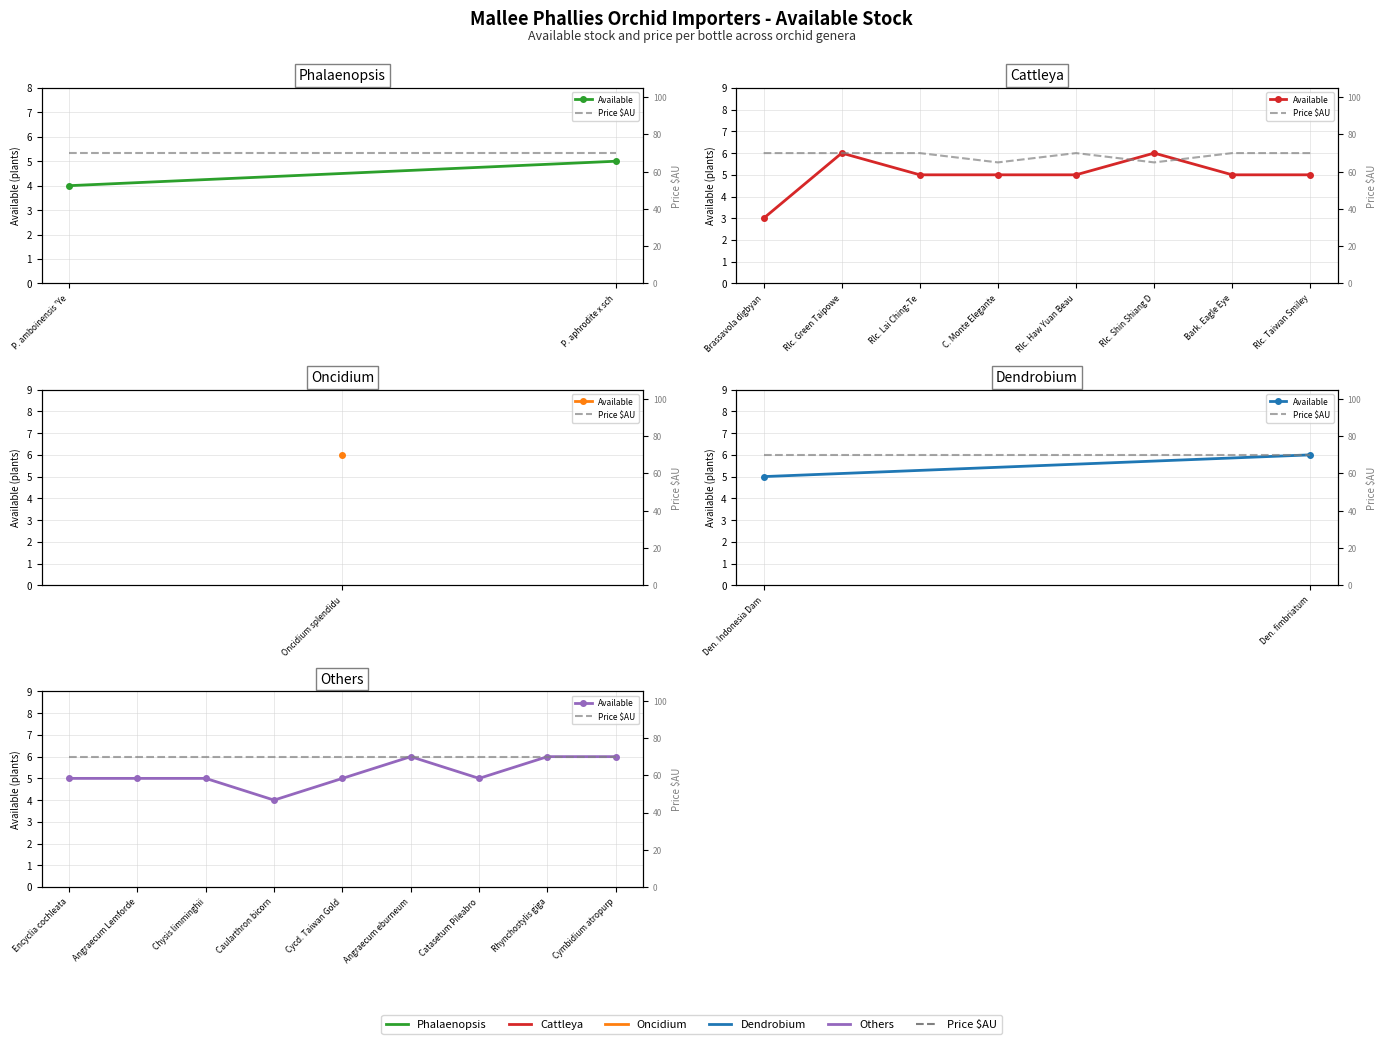

The value of Price $AU at Encyclia cochleata is 70. True or false?

True